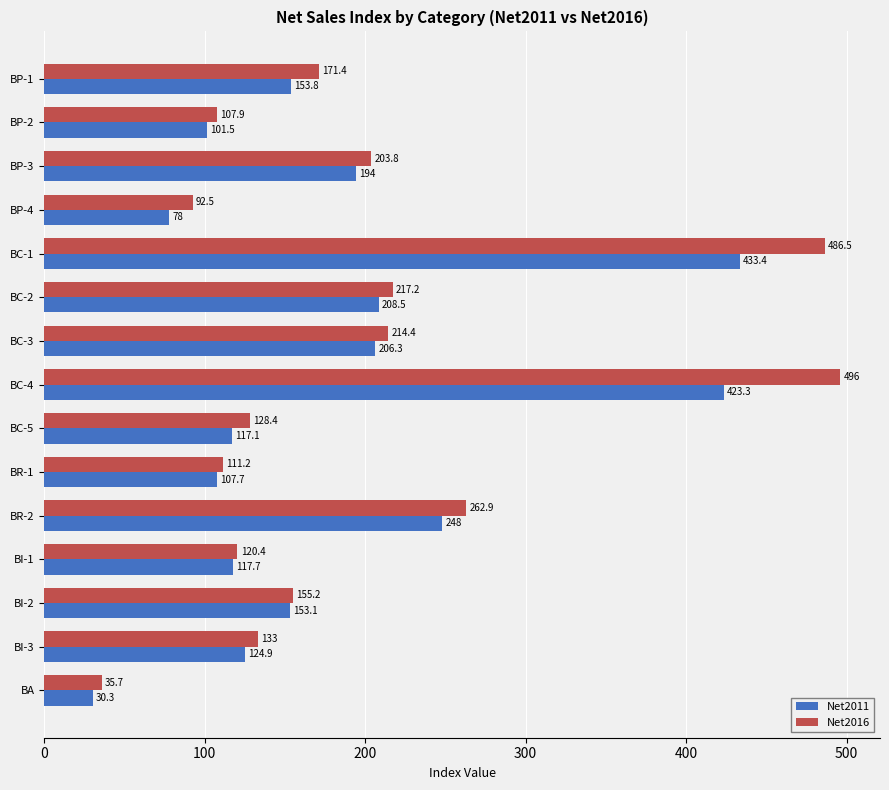

Where is Net2016 nearest to the value 265?

BR-2